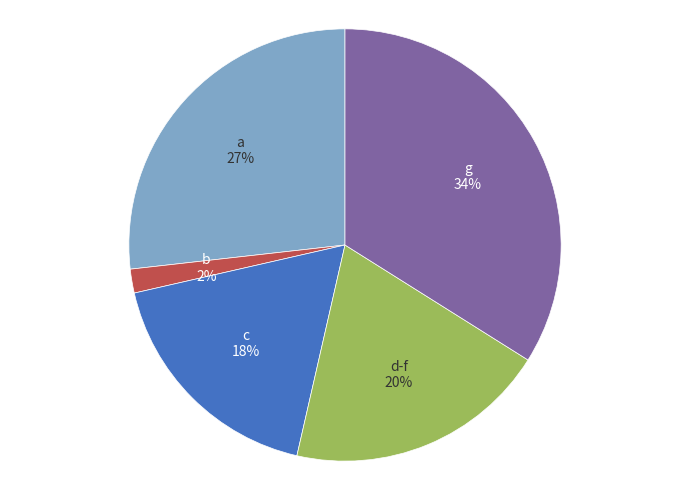

Is there a majority slice in this chart?

No